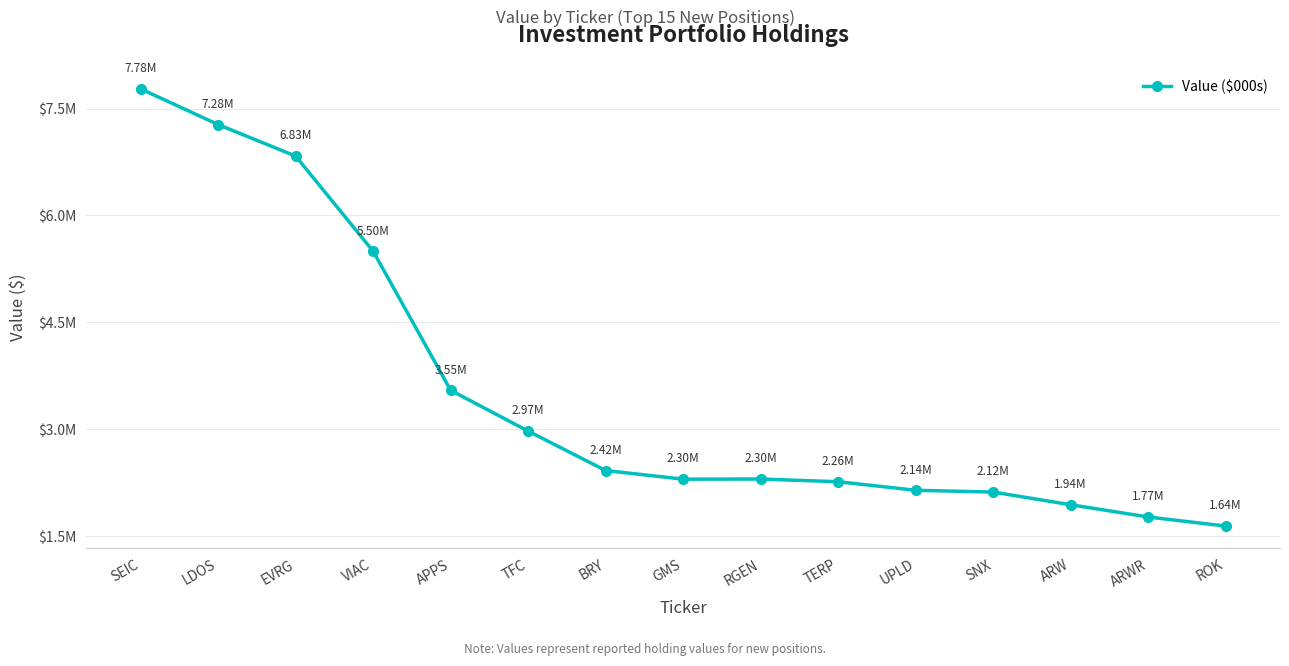

Is this an area chart (filled region under the line)?

No